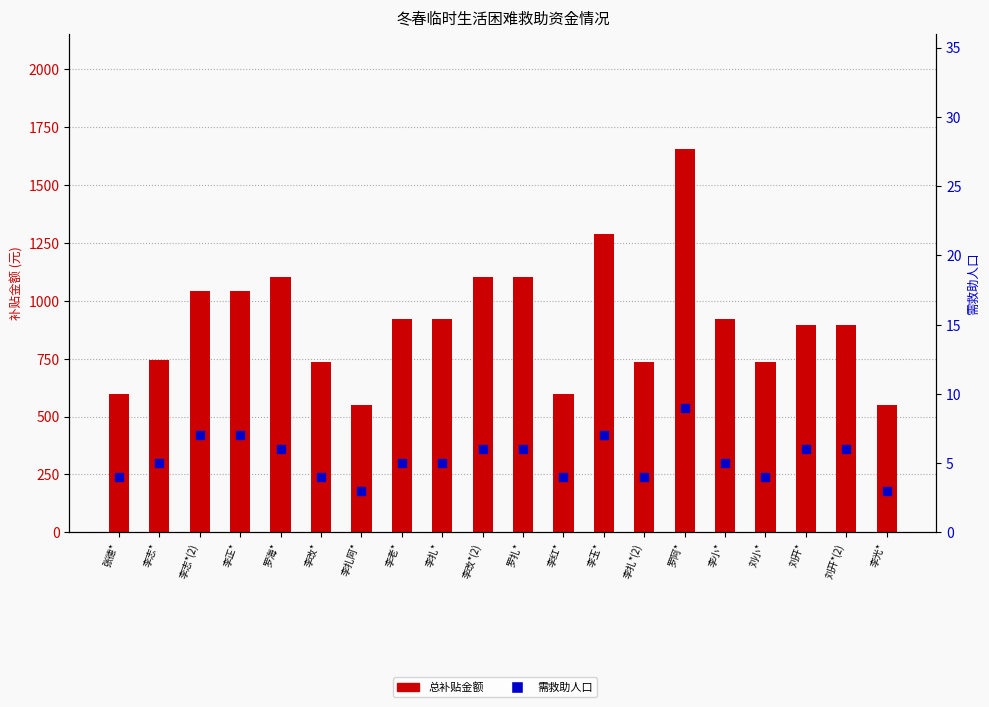

What are all the series names shown in the legend?

总补贴金额, 需救助人口